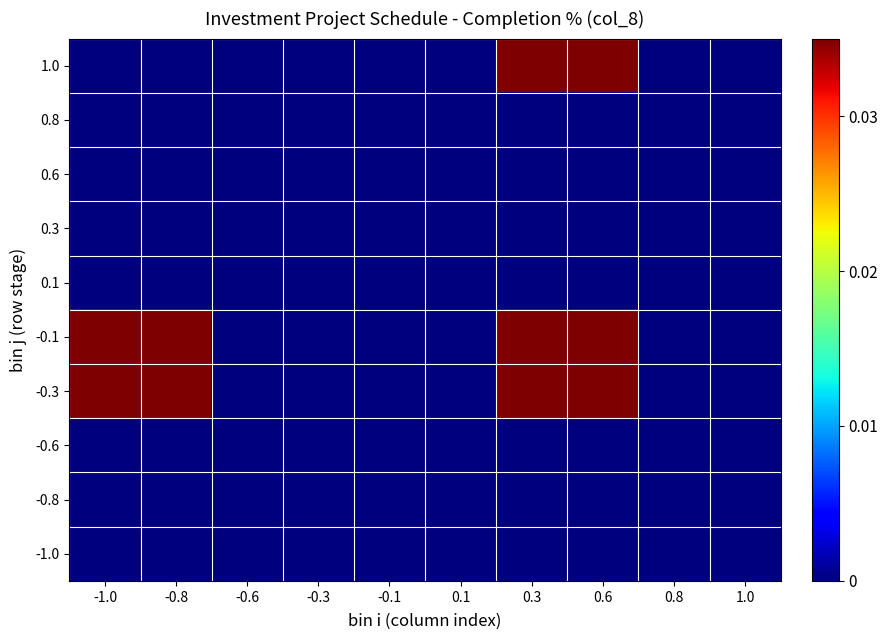

Which has a higher value, 0.6 or 0.1?

0.6